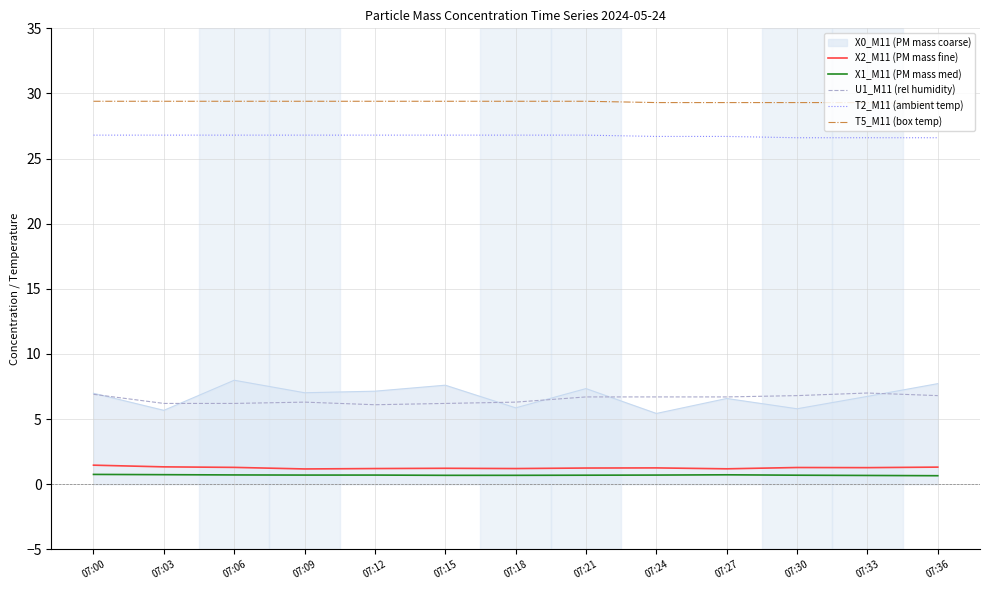

What is the lowest value of the X2_M11 (PM mass fine) series?

1.2